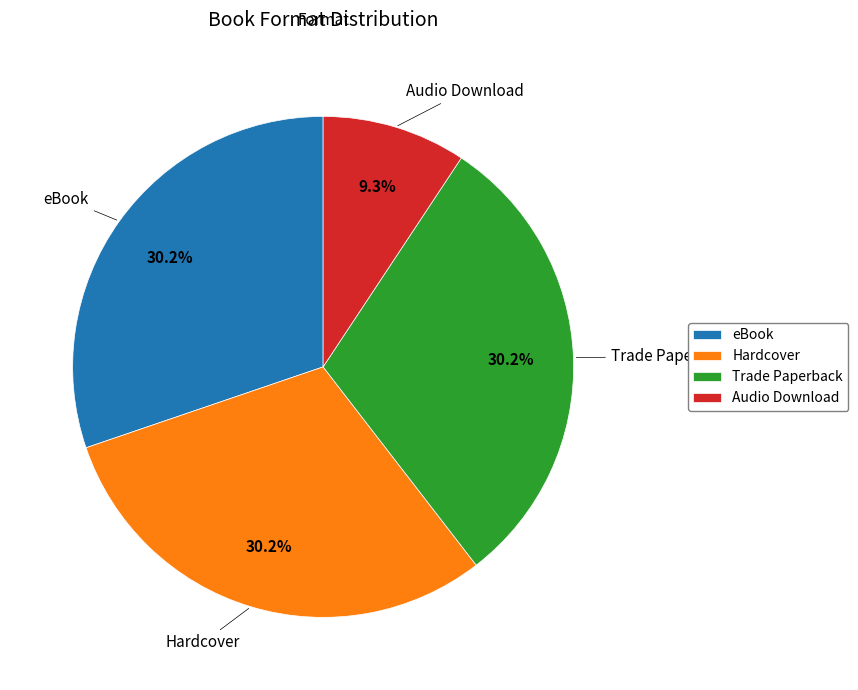

Is there any slice that represents more than half of the pie?

No